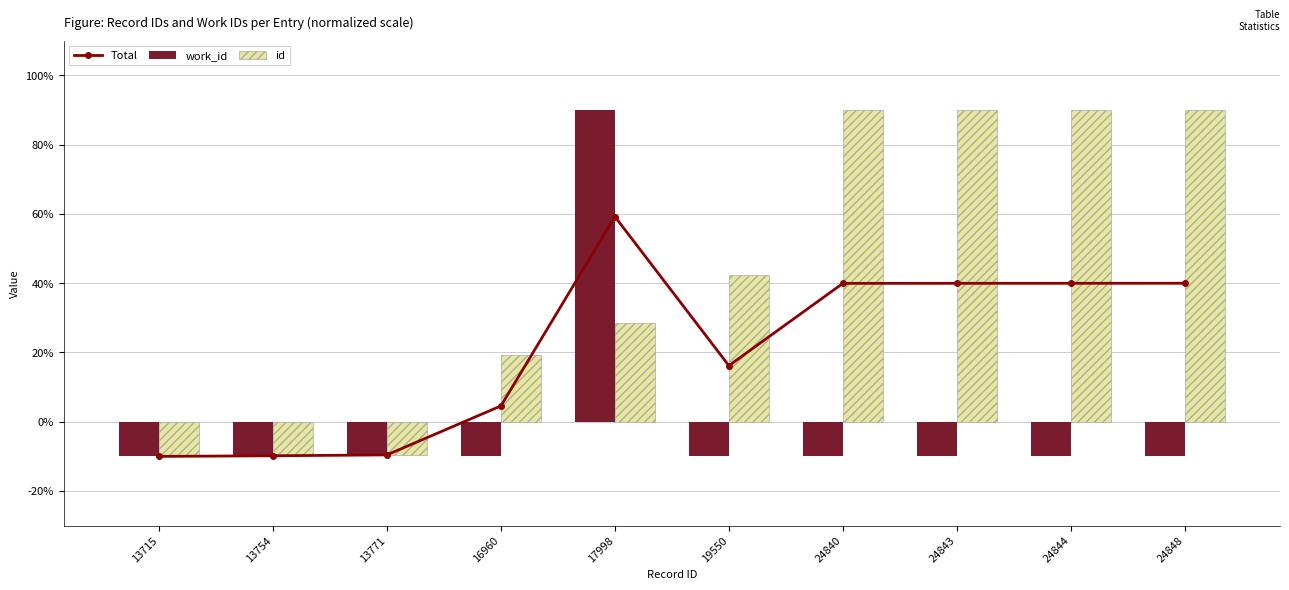

Rank the series at 24840 from lowest to highest value.

work_id, Total, id